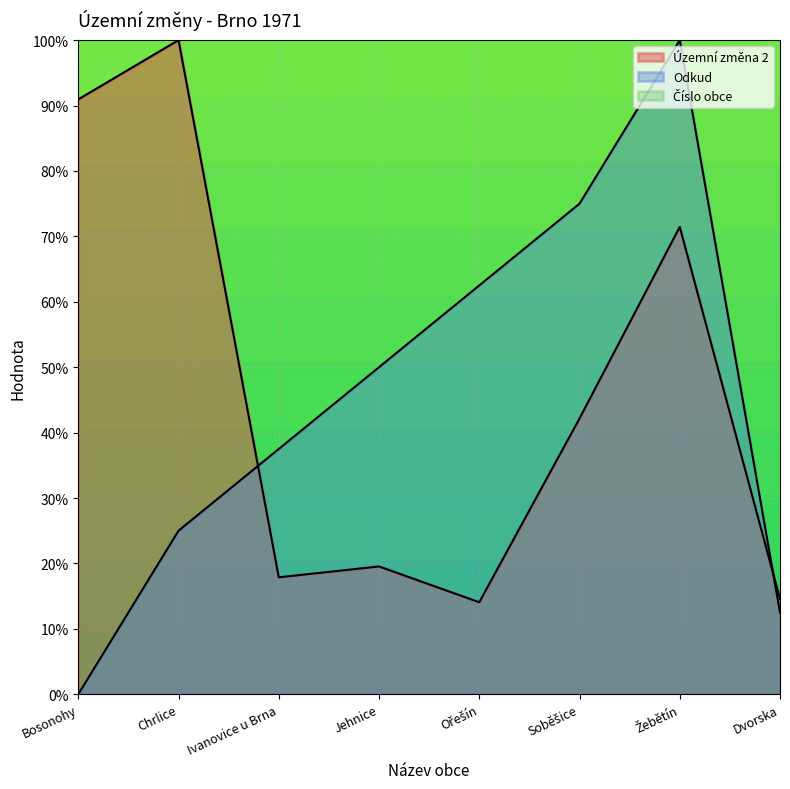

How many lines are shown in the chart?

2